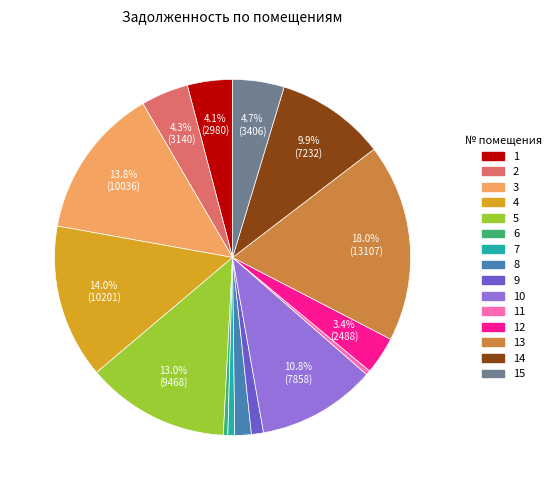

Is there a majority slice in this chart?

No